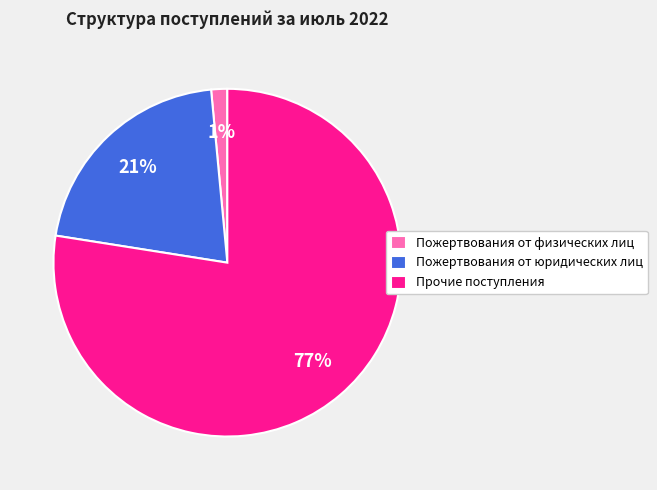

To the nearest percent, what percentage of the pie is Пожертвования от юридических лиц?

21%